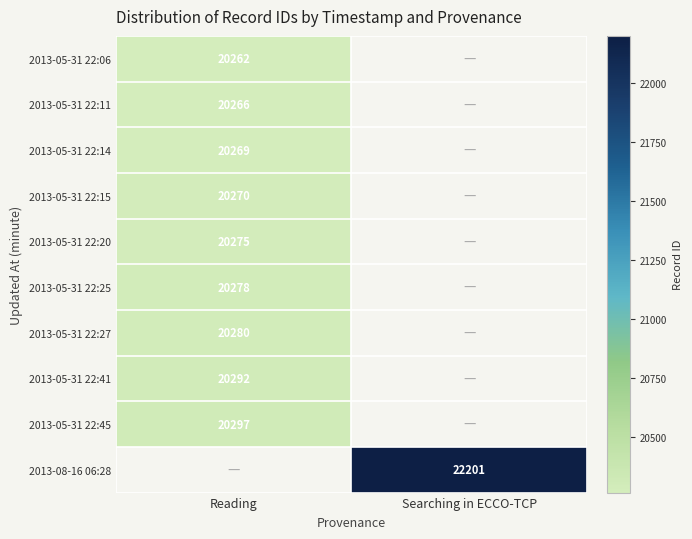

The value of 2013-05-31 22:25 at Reading is 13495. True or false?

False